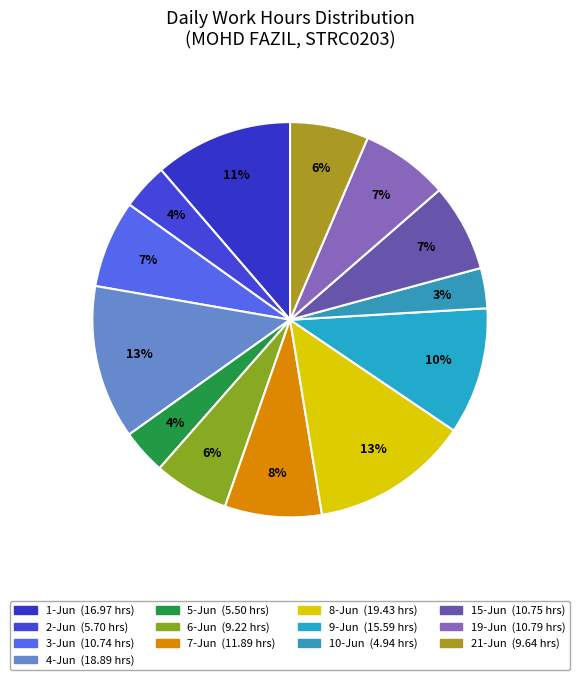

Rank the categories by value from highest to lowest.

8-Jun, 4-Jun, 1-Jun, 9-Jun, 7-Jun, 19-Jun, 15-Jun, 3-Jun, 21-Jun, 6-Jun, 2-Jun, 5-Jun, 10-Jun